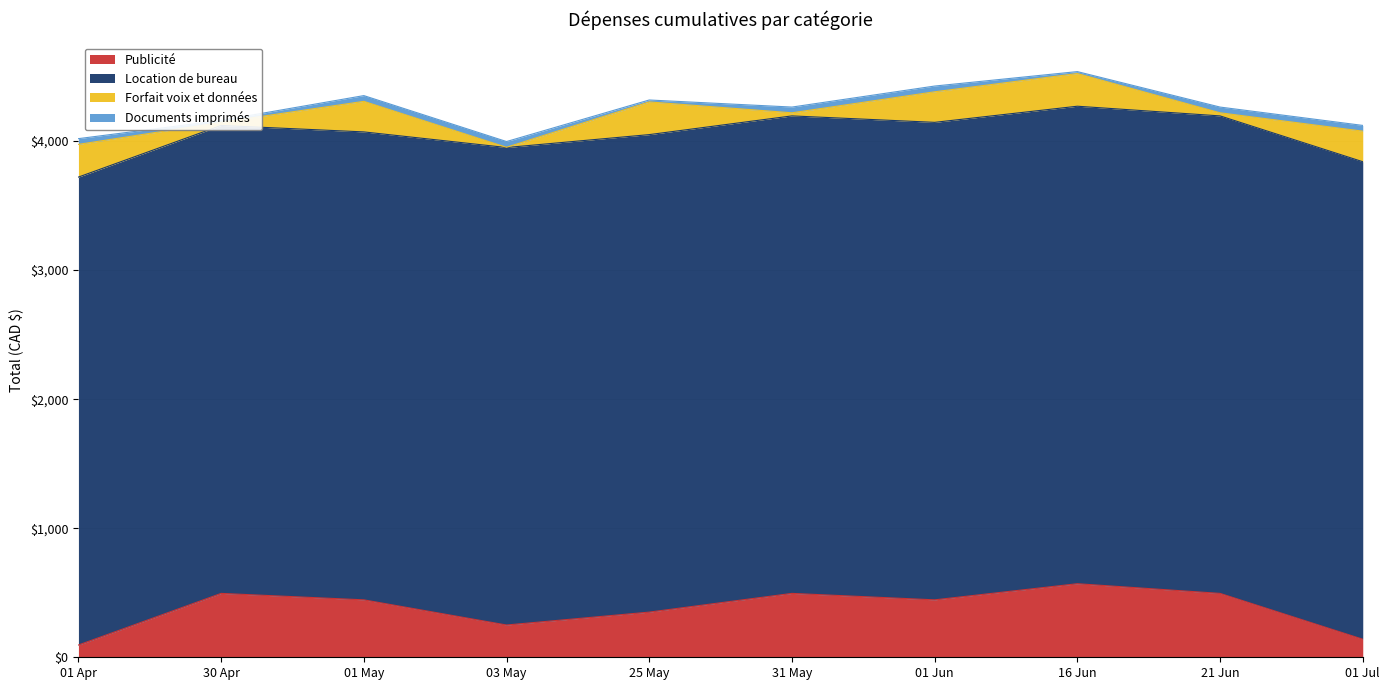

How many values in the Documents imprimés series exceed 44?

7